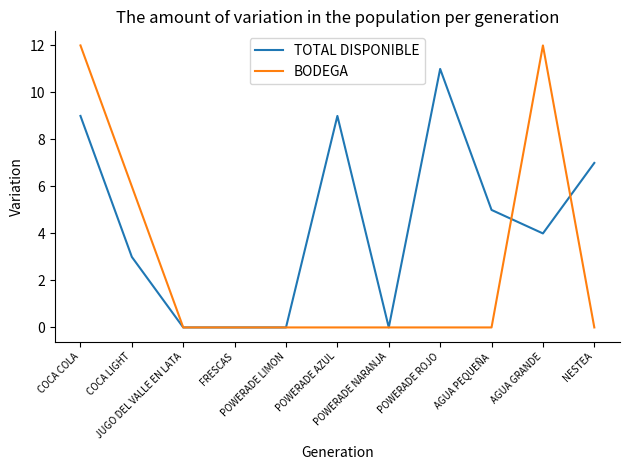

Which series has the largest range (max minus min)?

BODEGA